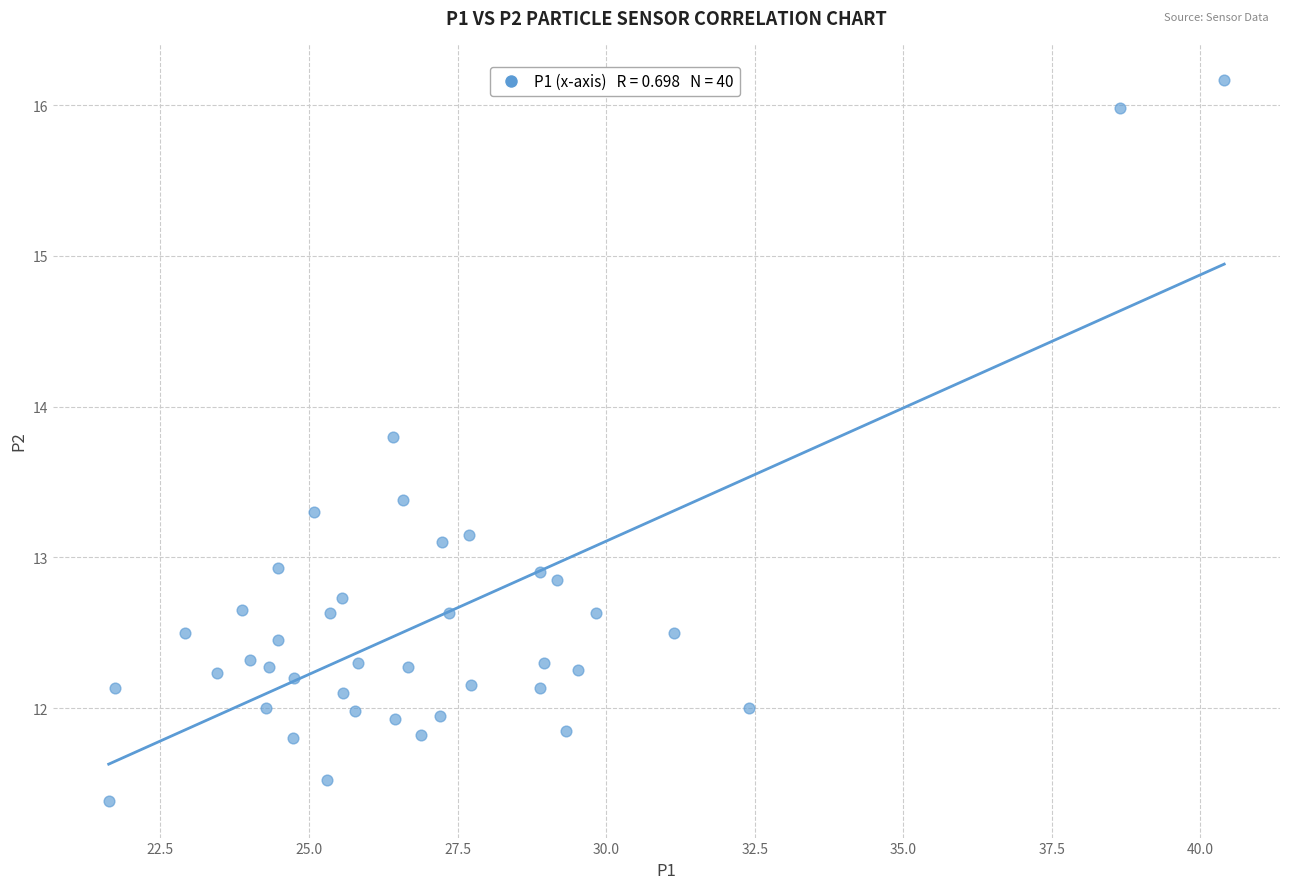

What is the range of Y values (max minus min)?

4.8